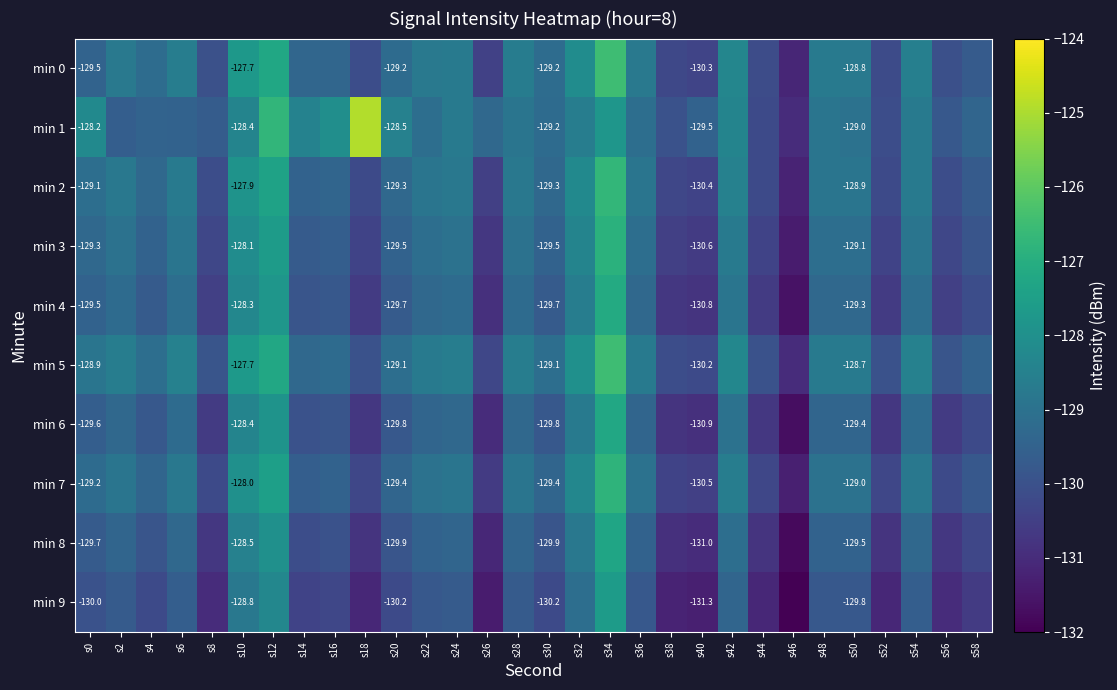

True or false: min 4 has a value of -130.5 at s56.

True